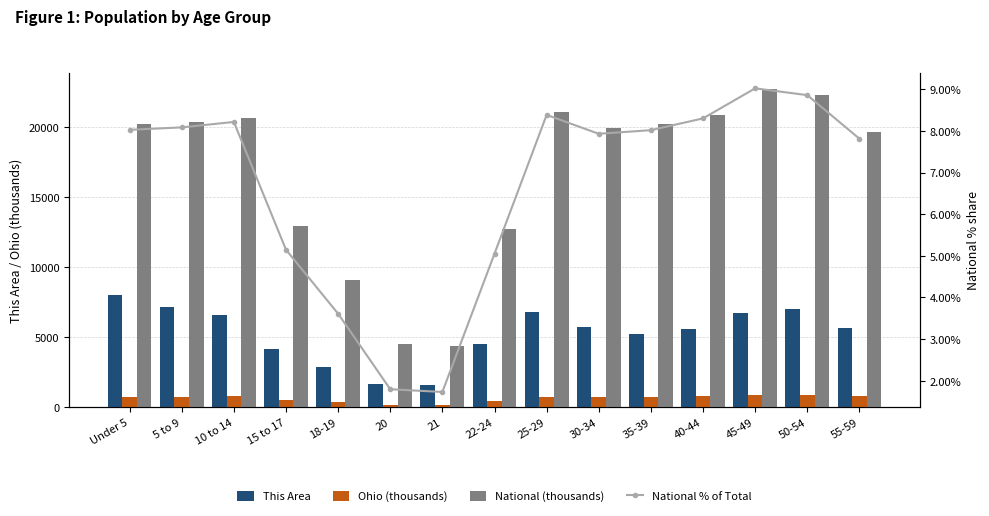

List the labels in order of National (thousands) value, smallest first.

21, 20, 18-19, 22-24, 15 to 17, 55-59, 30-34, 35-39, Under 5, 5 to 9, 10 to 14, 40-44, 25-29, 50-54, 45-49